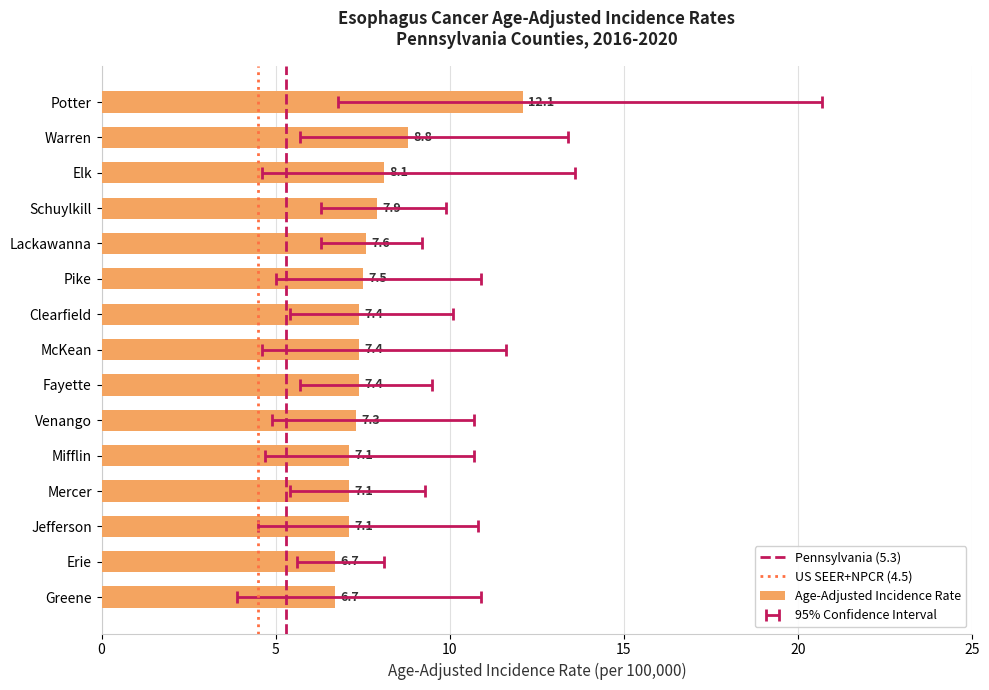

List the labels in order of value, smallest first.

Erie, Greene, Mifflin, Mercer, Jefferson, Venango, Clearfield, McKean, Fayette, Pike, Lackawanna, Schuylkill, Elk, Warren, Potter